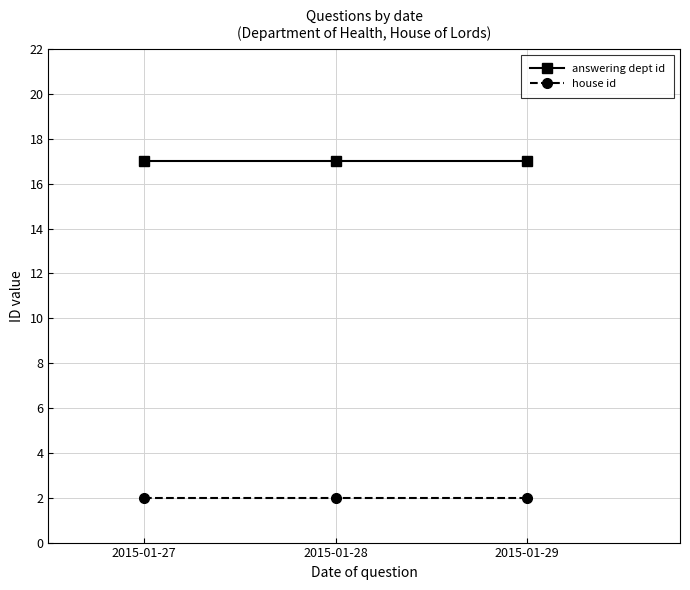

The value of house id at 2015-01-28 is 1. True or false?

False